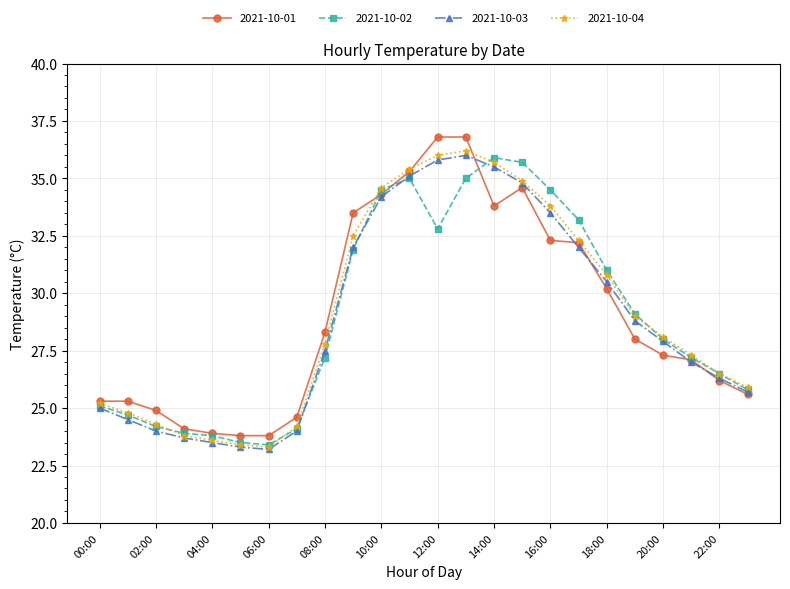

What is the maximum value shown in the chart?

36.8